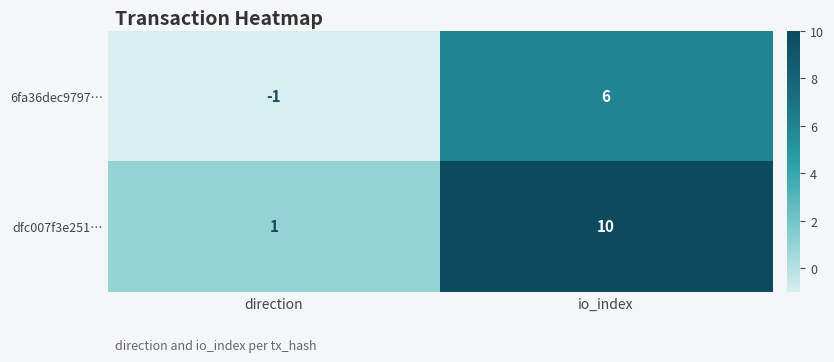

What is the approximate value of dfc007f3e251… at io_index?

10